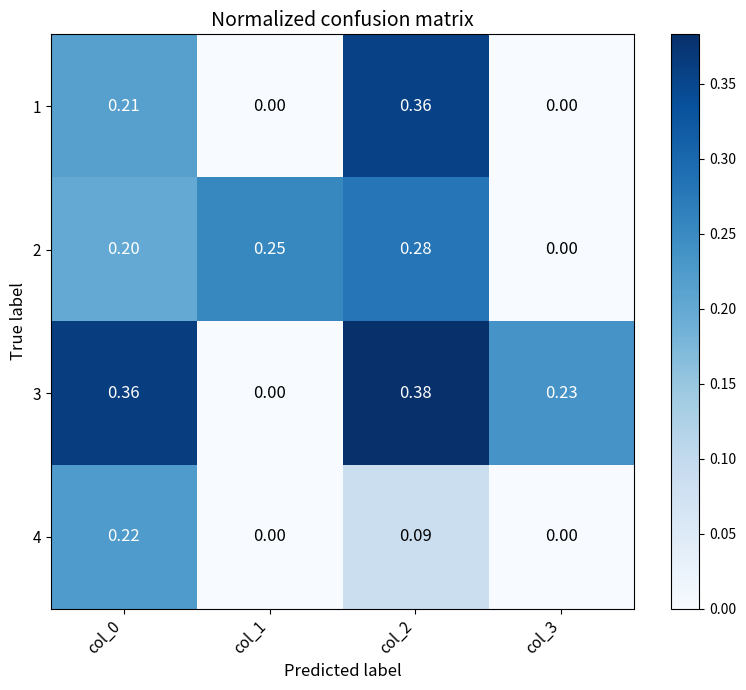

Is the value of 4 at col_1 greater than the value of 3 at col_3?

No